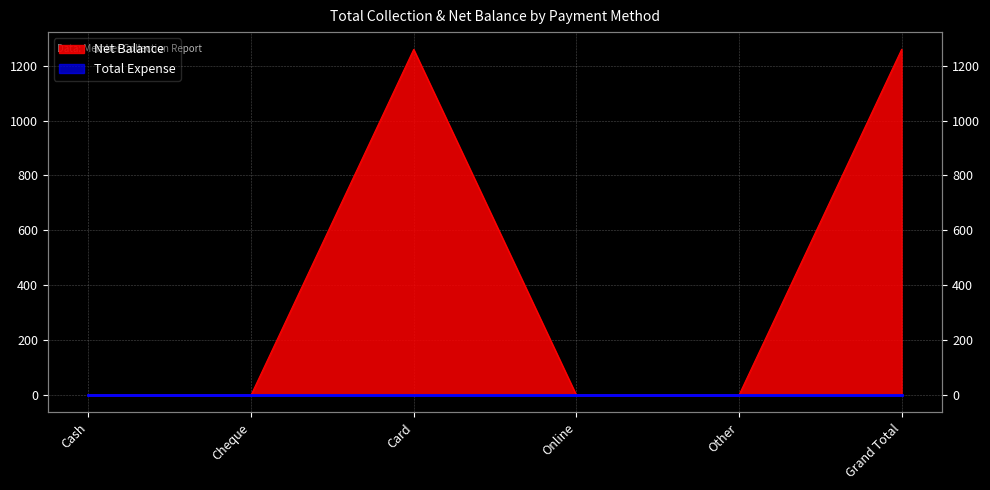

List the labels in order of value, largest first.

Card, Grand Total, Cash, Cheque, Online, Other